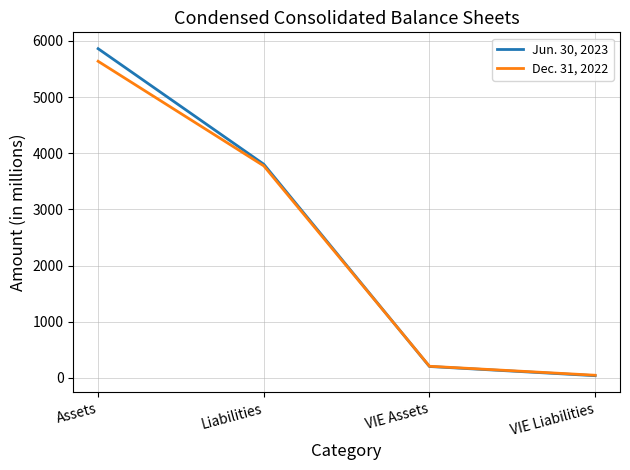

What is the maximum value for Jun. 30, 2023?

5860.9